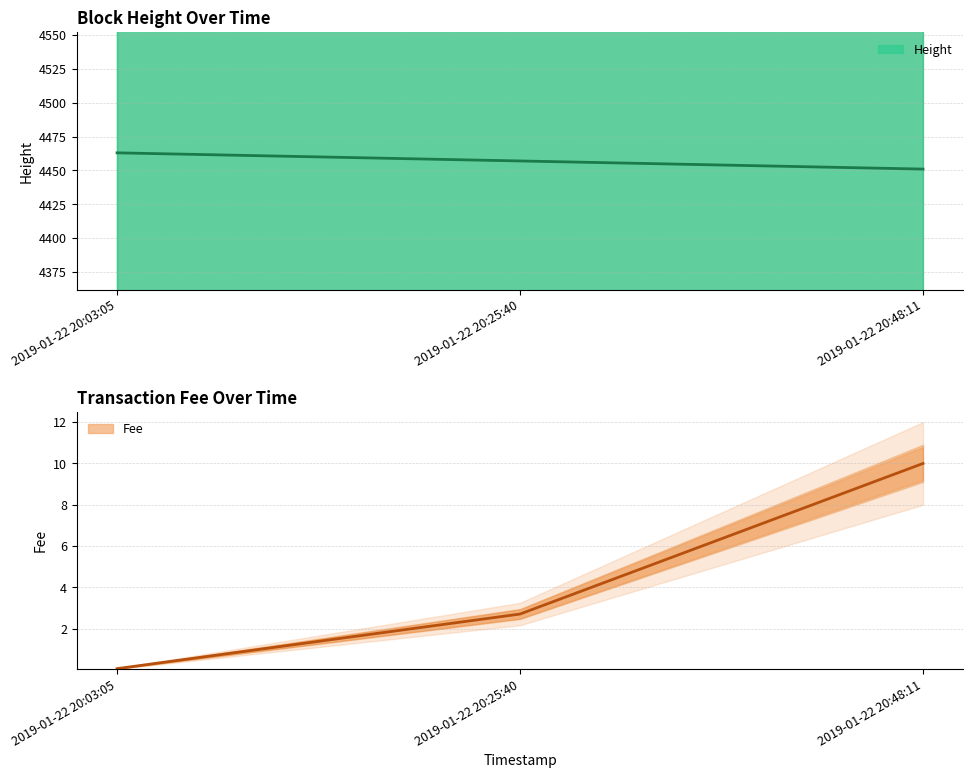

What is the difference between the maximum and second lowest values in the Height series?

6.0